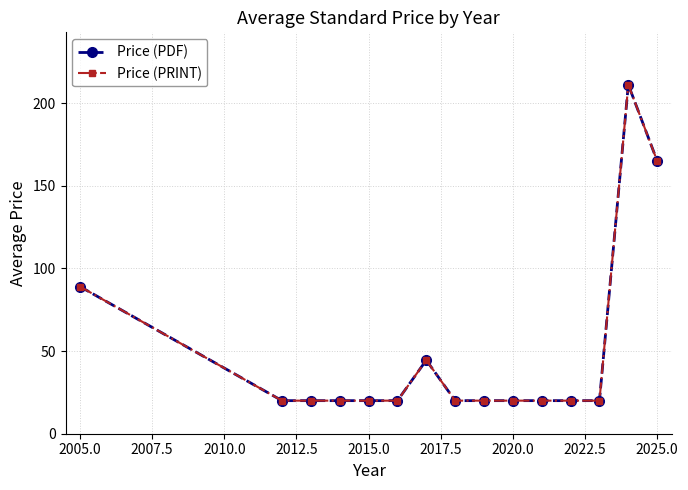

True or false: Price (PRINT) and Price (PDF) intersect in this chart.

False